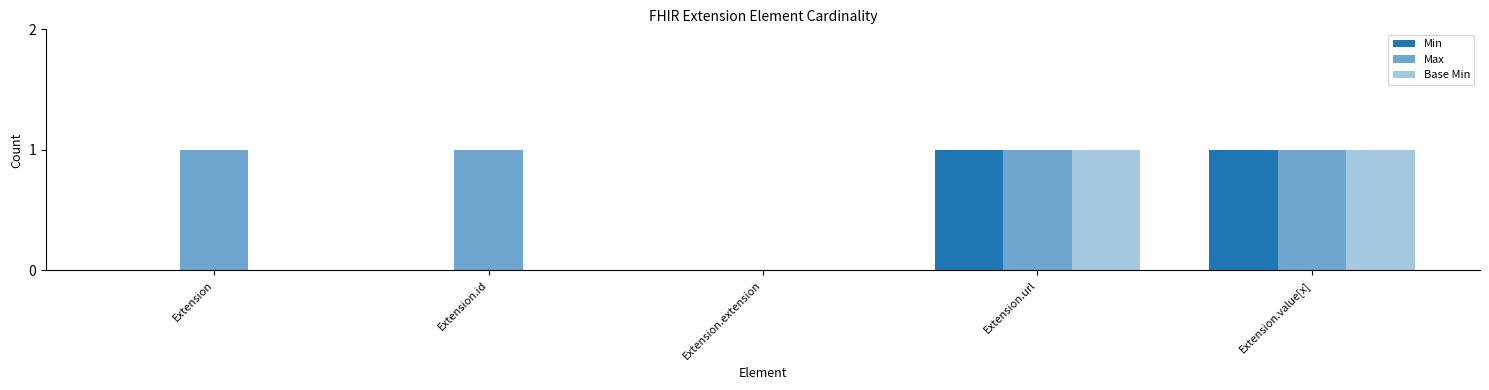

How many groups of bars are there?

5